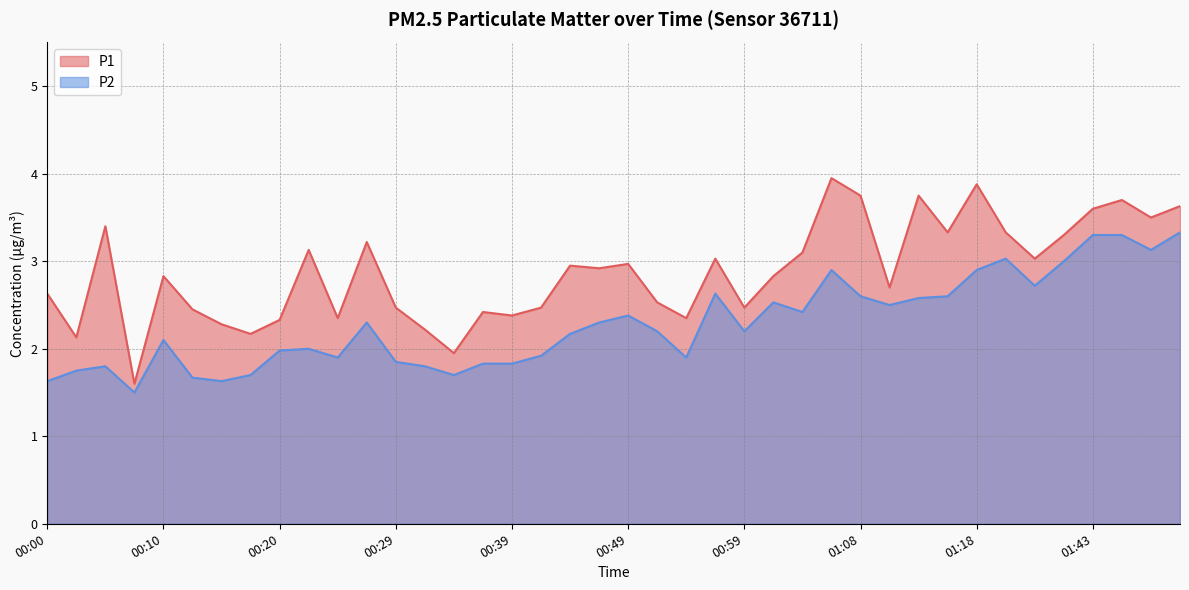

What are all the series names shown in the legend?

P1, P2